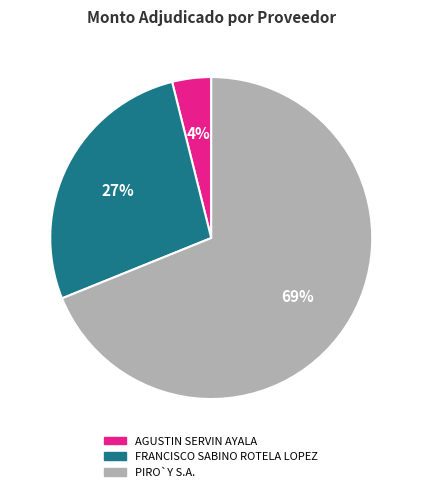

To the nearest percent, what portion does FRANCISCO SABINO ROTELA LOPEZ represent?

27%